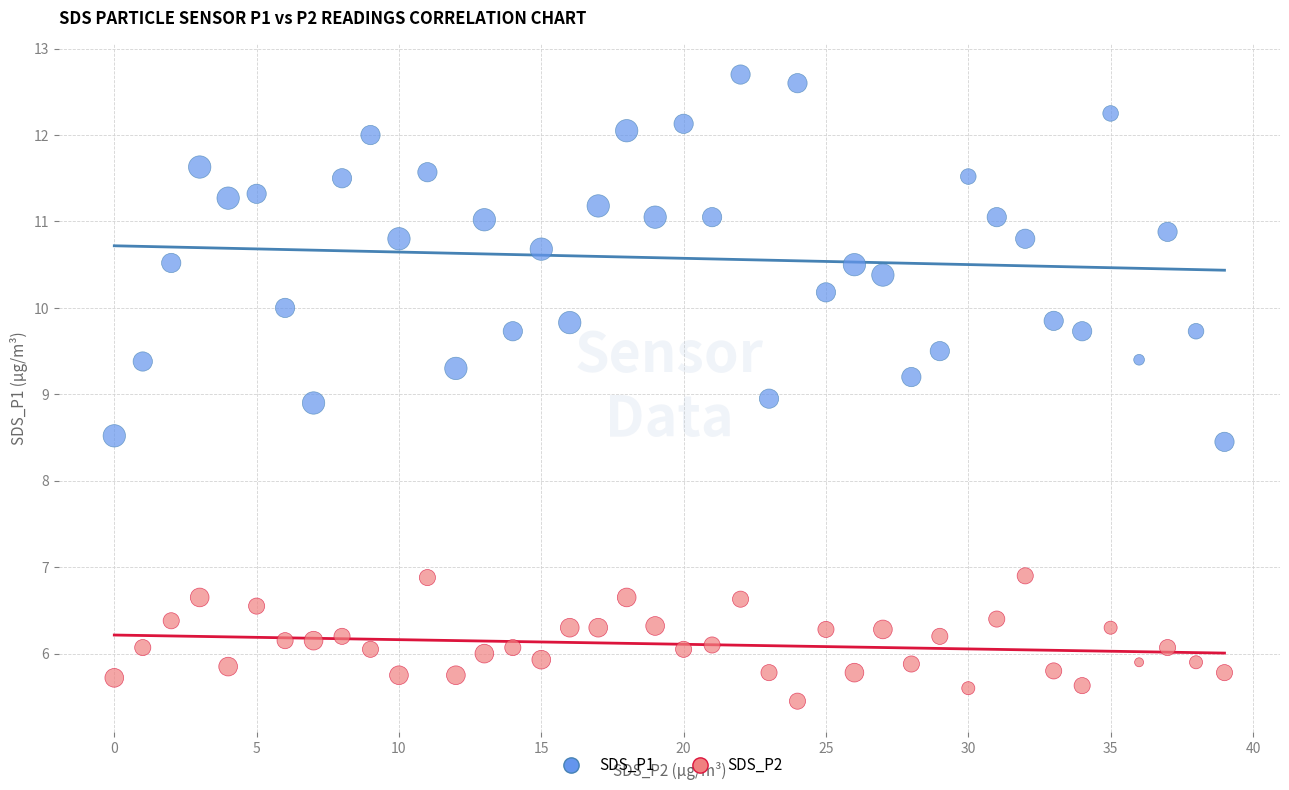

Which series contains the highest Y value?

SDS_P1